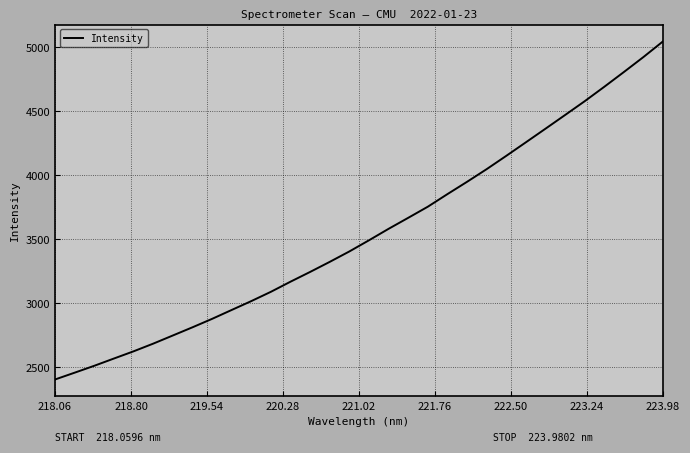

What is the average value?

3548.0